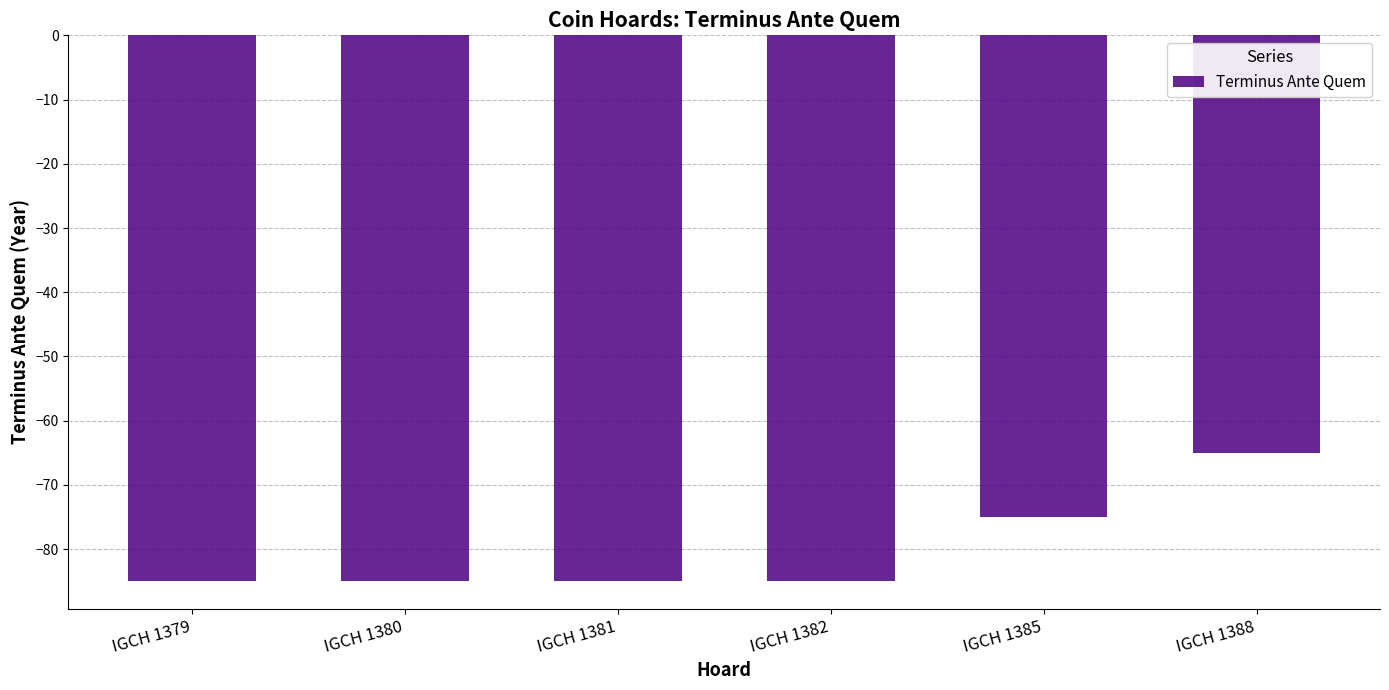

Count the number of categories in the chart.

6